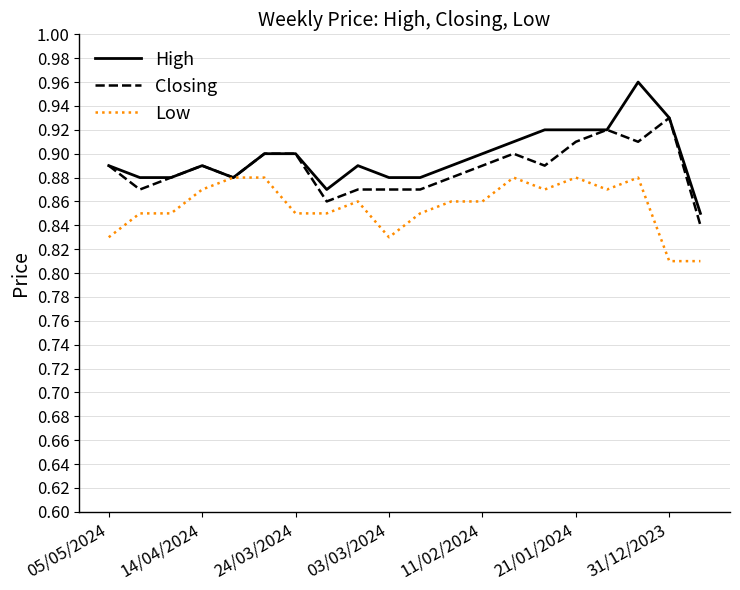

How many lines are shown in the chart?

3